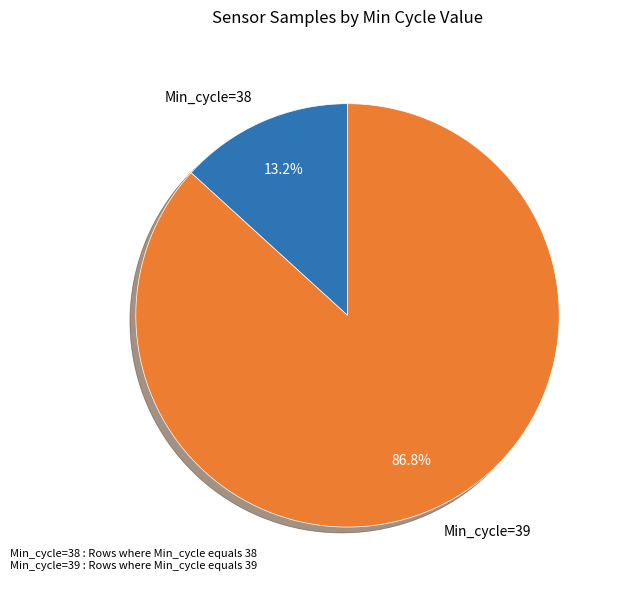

What is the largest slice in the pie chart?

Min_cycle=39